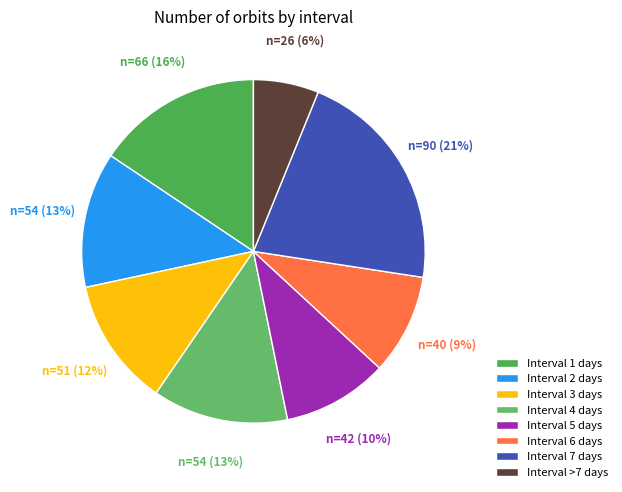

Does any single category account for the majority?

No